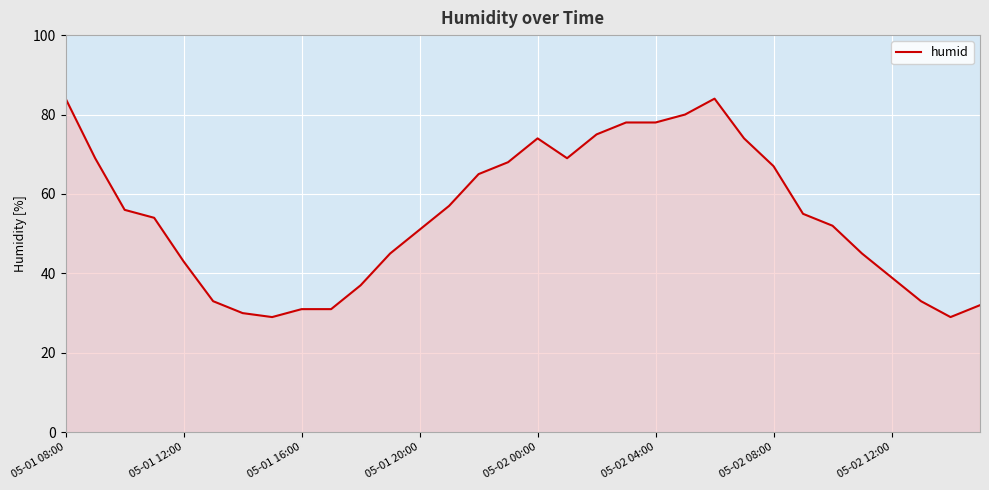

What is the difference between the maximum and minimum values?

55